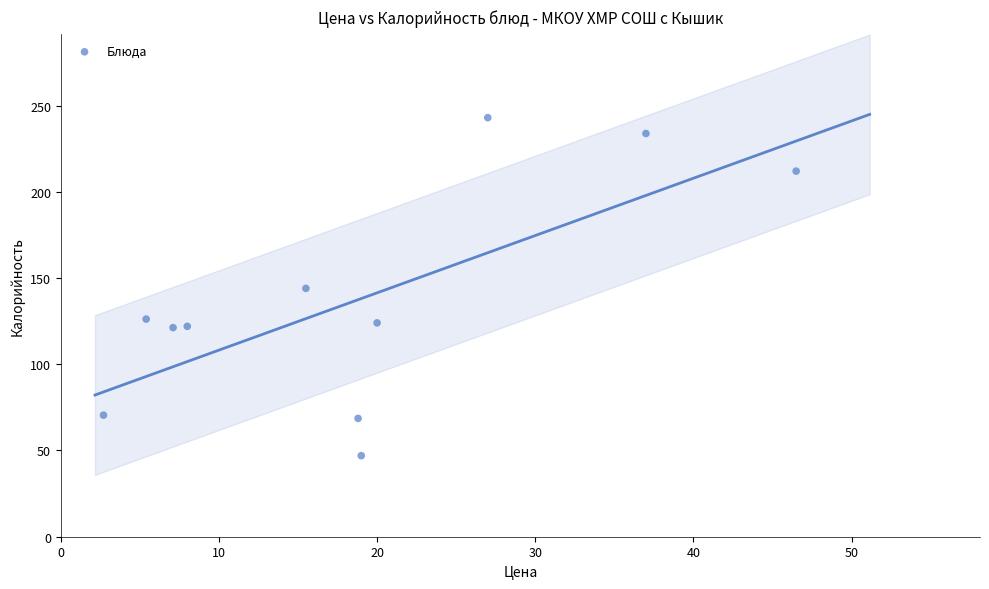

What is the range of X values (max minus min)?

43.8